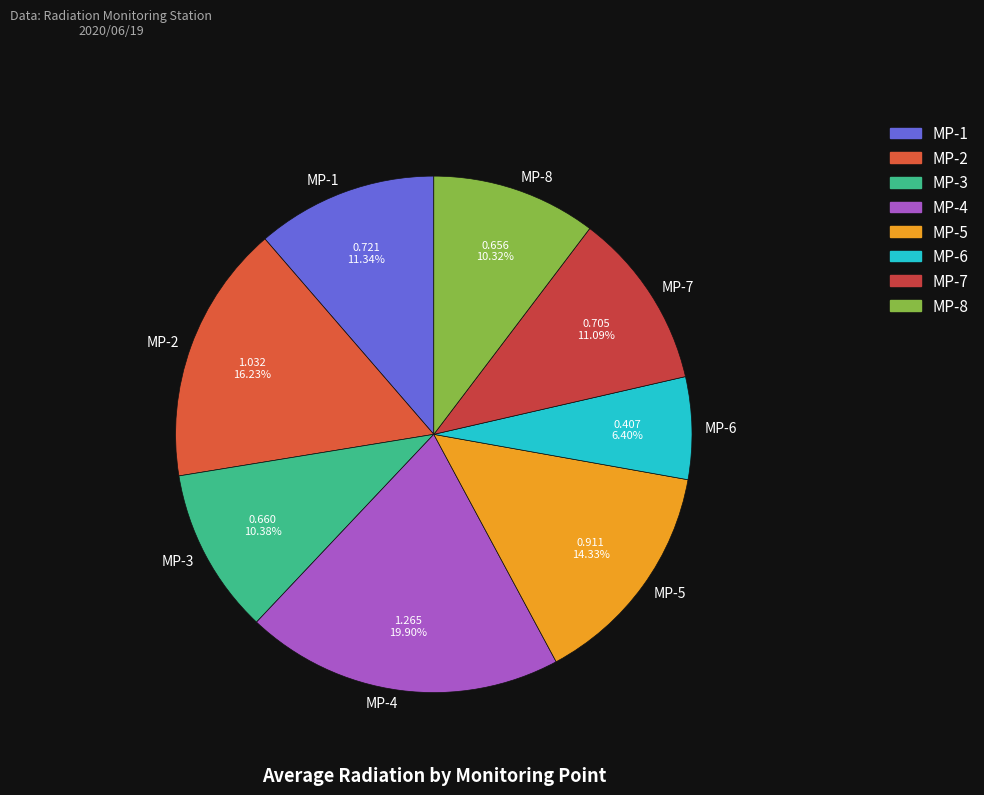

What is the ratio of the value at MP-1 to the value at MP-4?

0.6